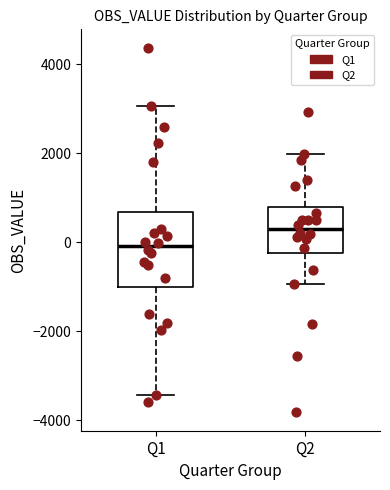

Reading left to right, transcribe this box plot: for each box, give where its median line is, the range the box spans, and where its two whiskers end, as read against the y-axis. The values are not printed on the chart, so give them approximately, as read against the axis.

Q1: median 0, box -1000 to 600, whiskers -3400 to 3000
Q2: median 400, box -200 to 800, whiskers -1000 to 2000